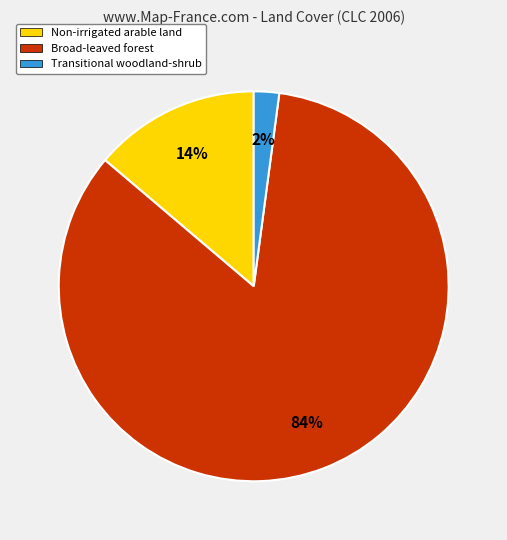

True or false: Broad-leaved forest accounts for 84% of the total.

True